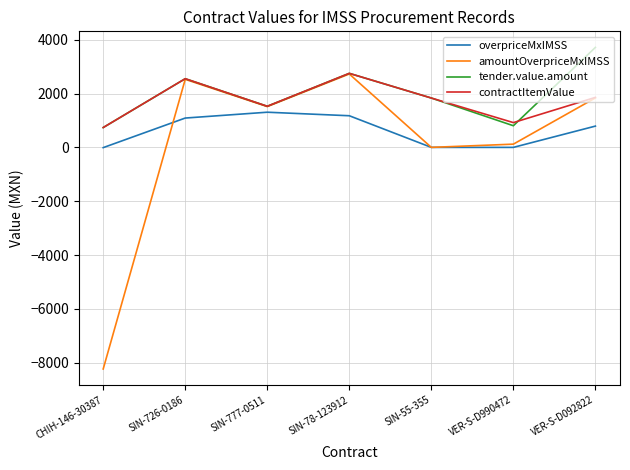

Which series has the largest range (max minus min)?

amountOverpriceMxIMSS